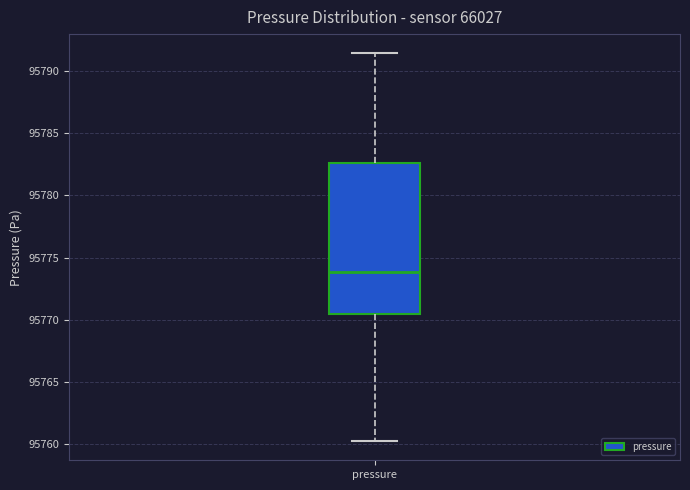

Where does the median line of the box for pressure sit on the y-axis? The values are not printed on the chart, so give them approximately, as read against the axis.

95774.0